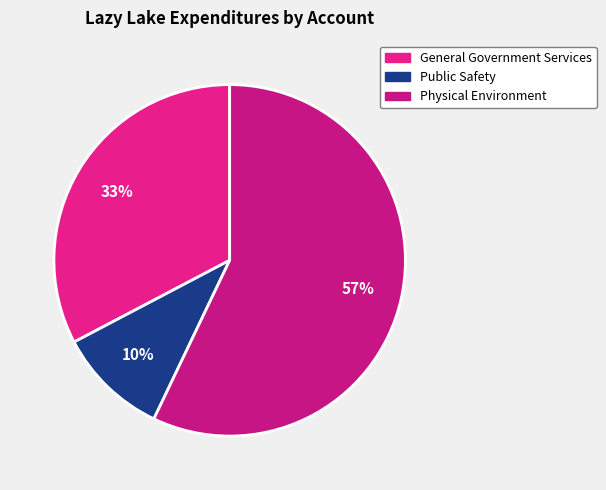

Rank the categories by value from lowest to highest.

Public Safety, General Government Services, Physical Environment